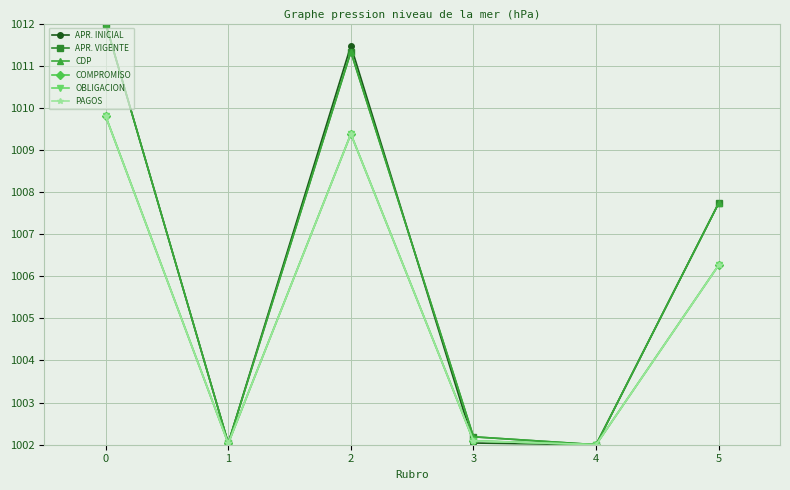

What is the value of the CDP point at the 5th from the left?

1002.0